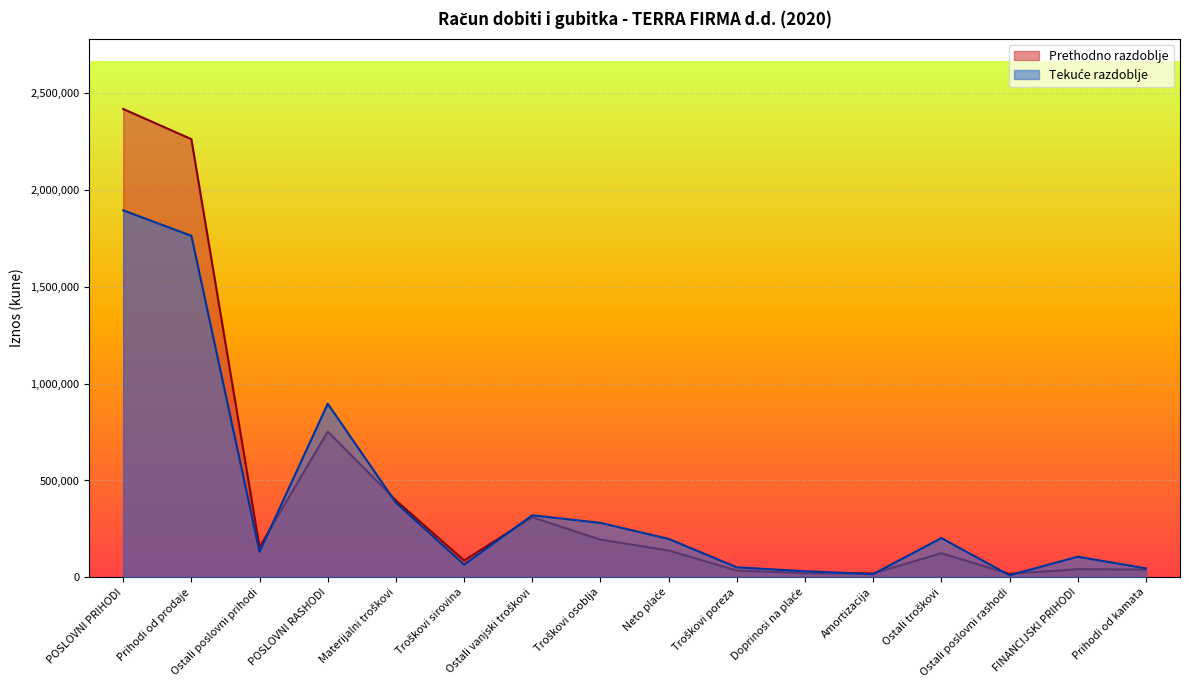

What is the average value of the Tekuće razdoblje series?

400109